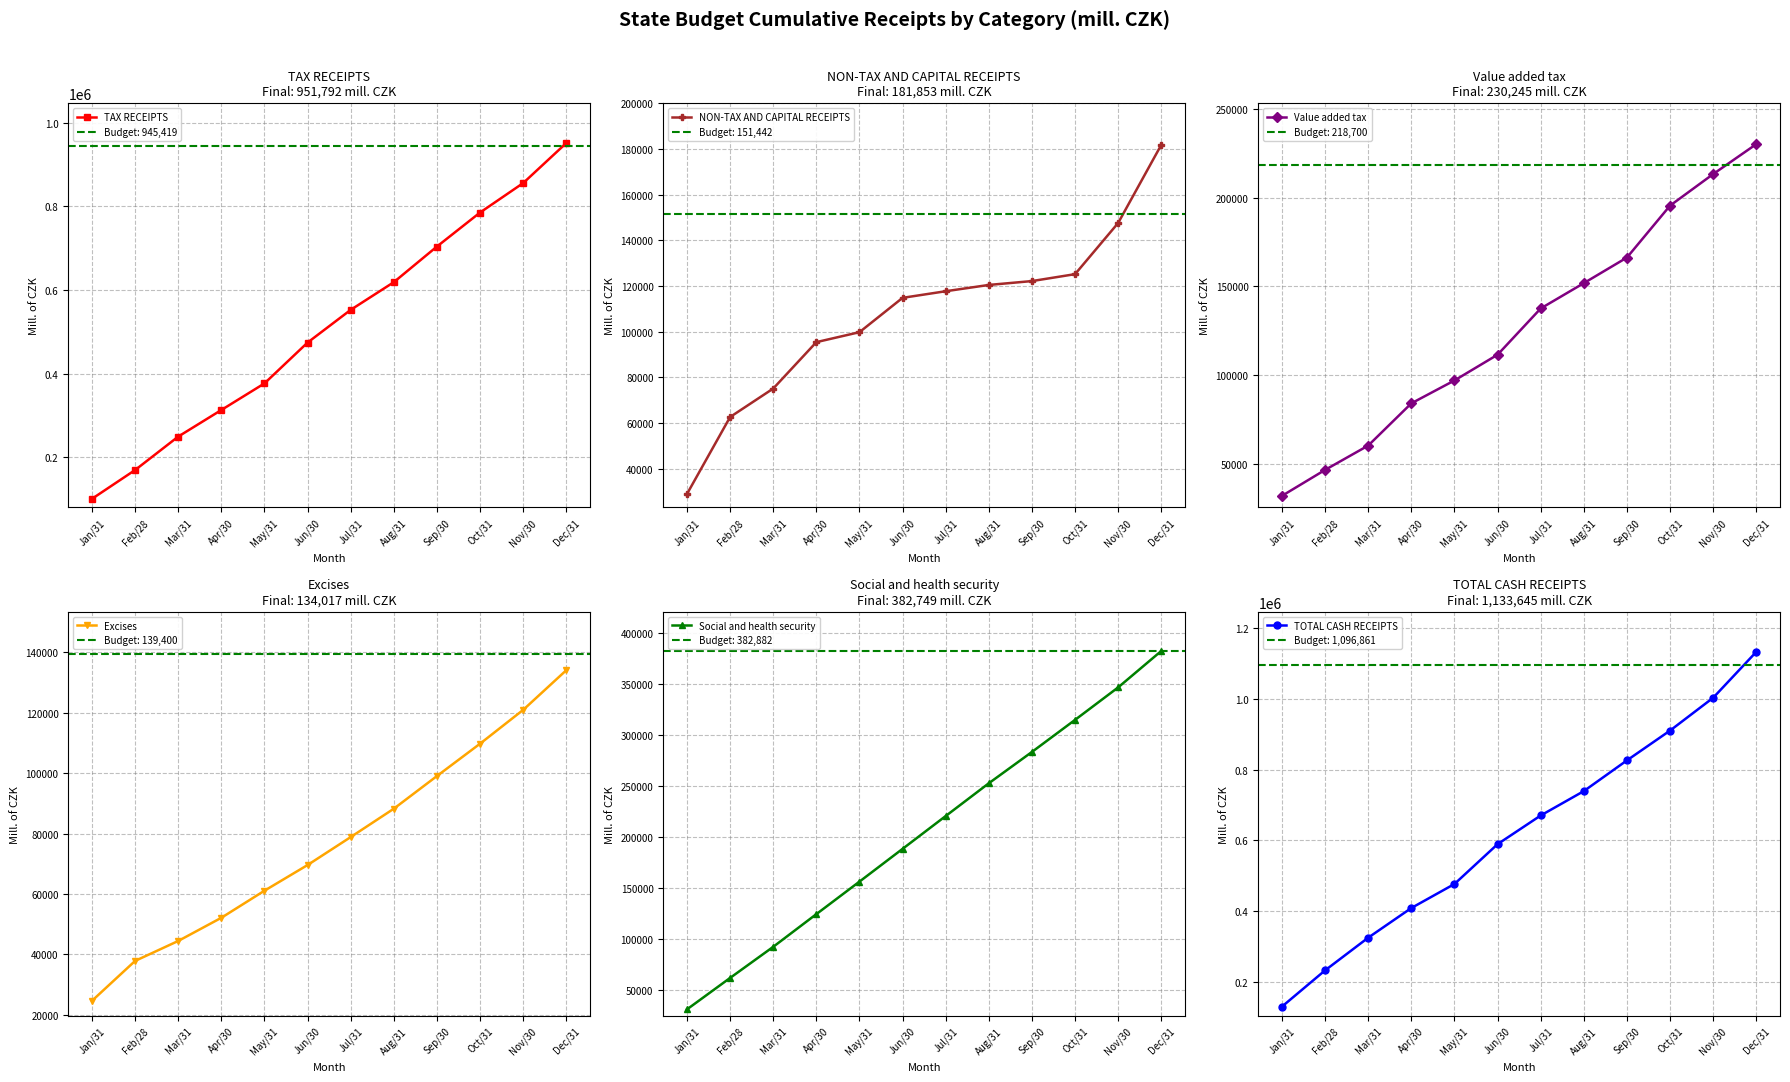

Which series has the largest total across all categories?

TOTAL CASH RECEIPTS